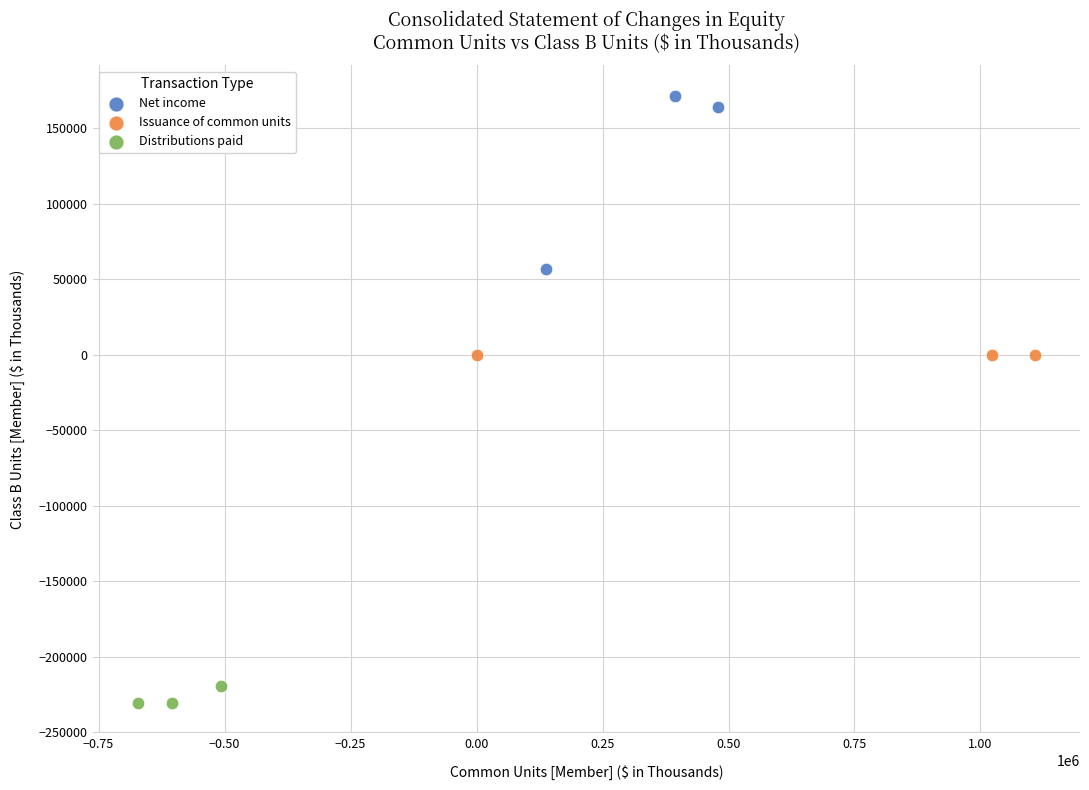

Which series reaches the maximum Y coordinate?

Net income